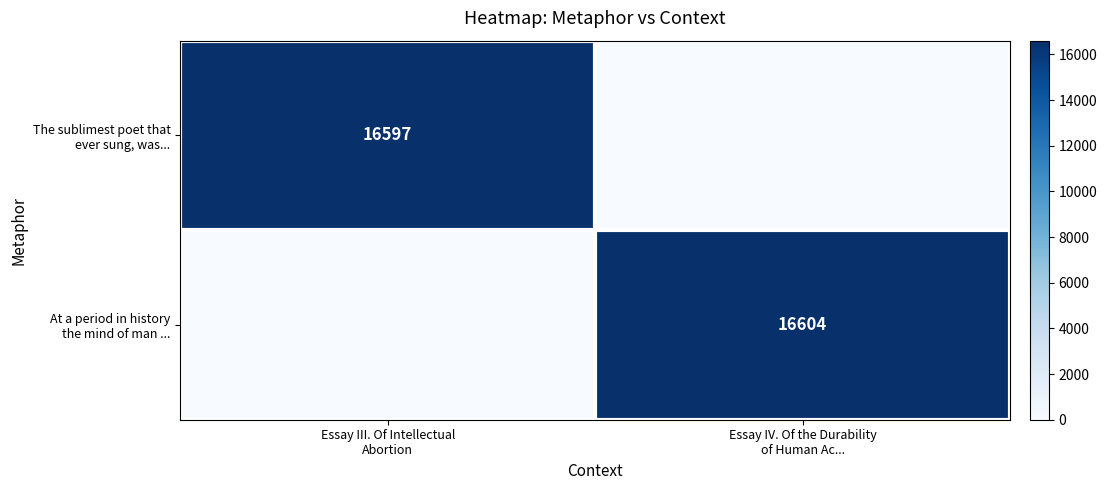

Which label corresponds to the smallest value in the chart?

Essay IV. Of the Durability
of Human Ac...